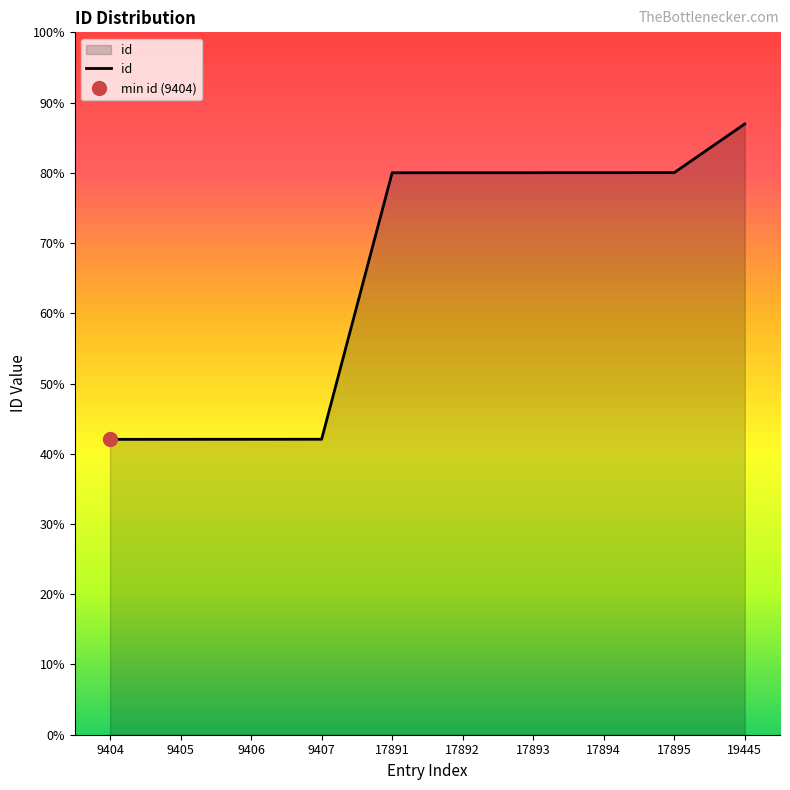

Reading left to right, extract all data points from this chart.

9404	9405	9406	9407	17891	17892	17893	17894	17895	19445